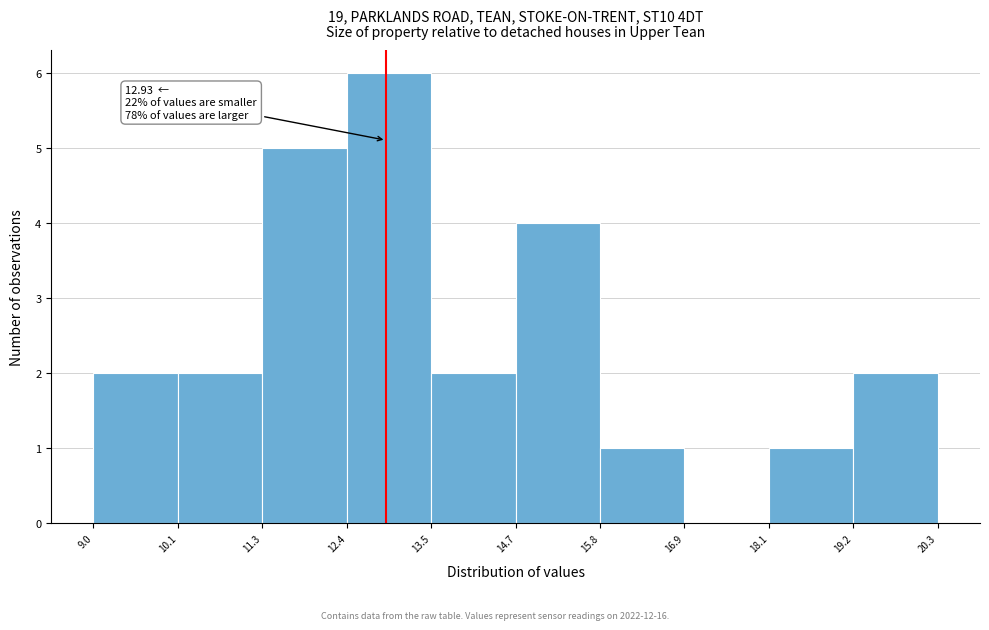

Which range on the x-axis has the tallest bar?

12.4 to 13.5